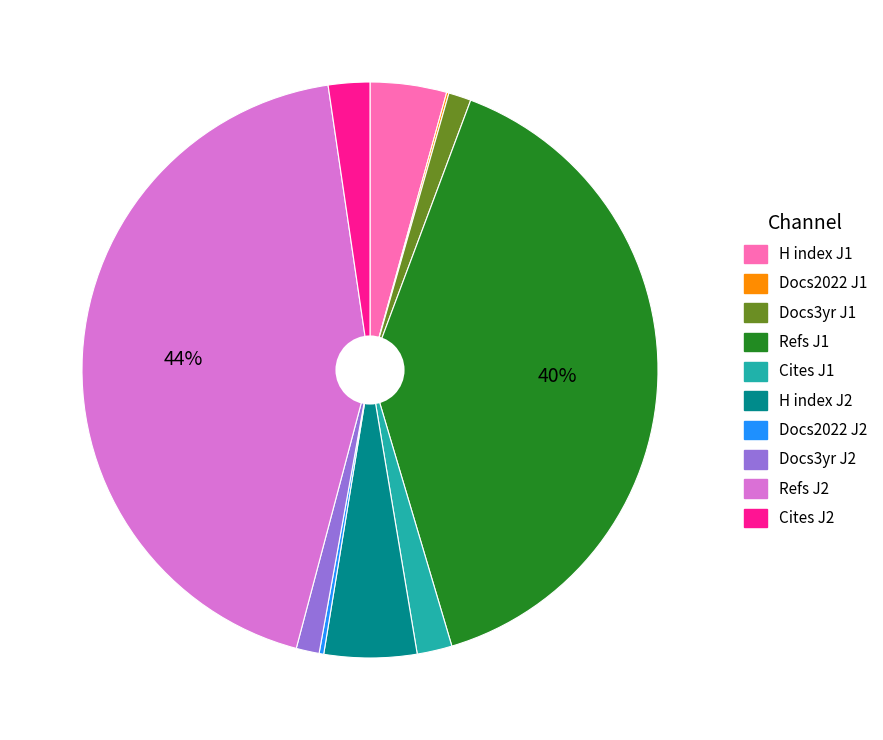

To the nearest percent, what is the average slice percentage?

10%